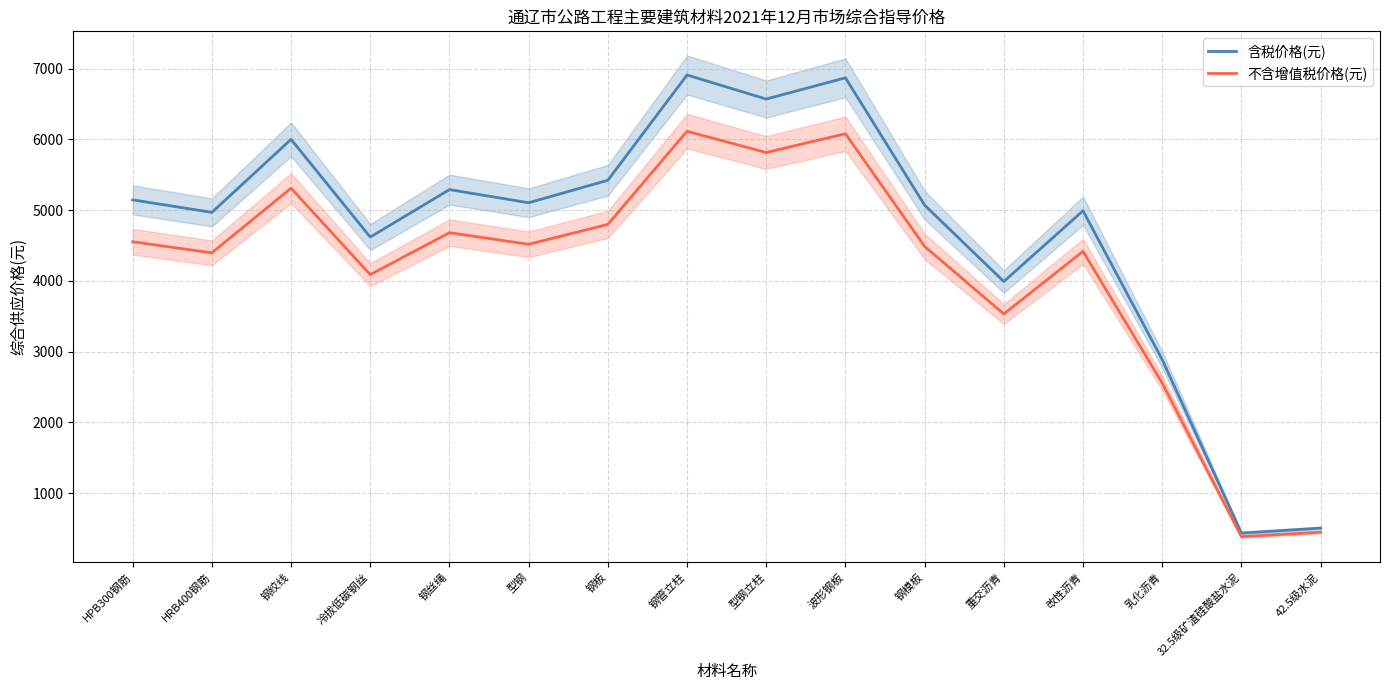

Where does the 含税价格(元) series first go above 5104?

HPB300钢筋